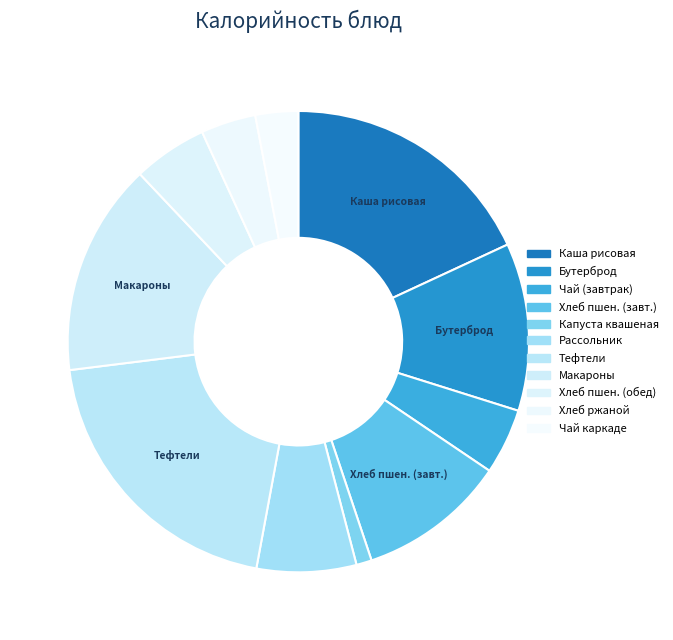

How many slices are in this pie chart?

11